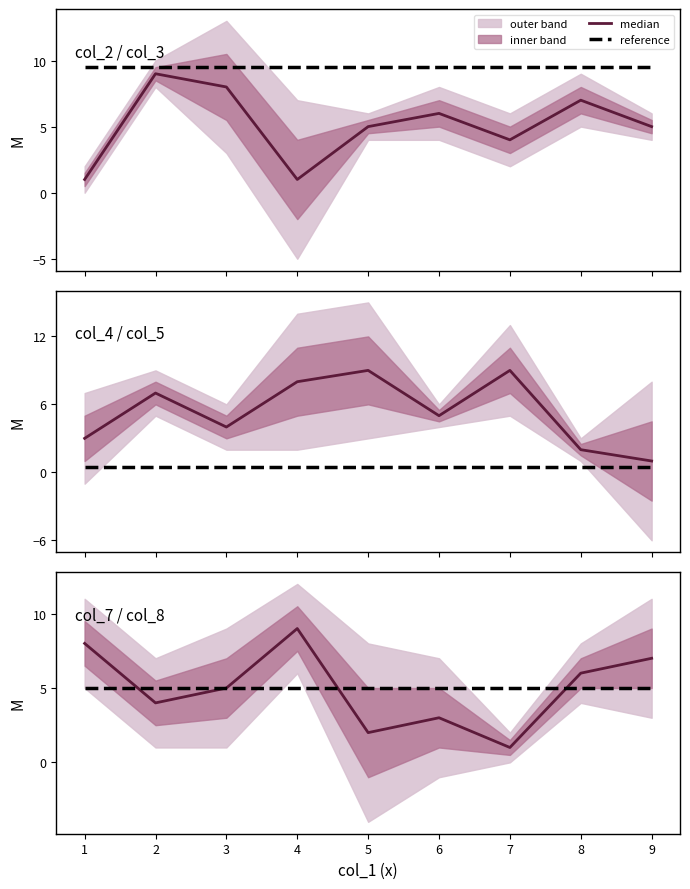

True or false: reference has a value of 5 at 1.

True